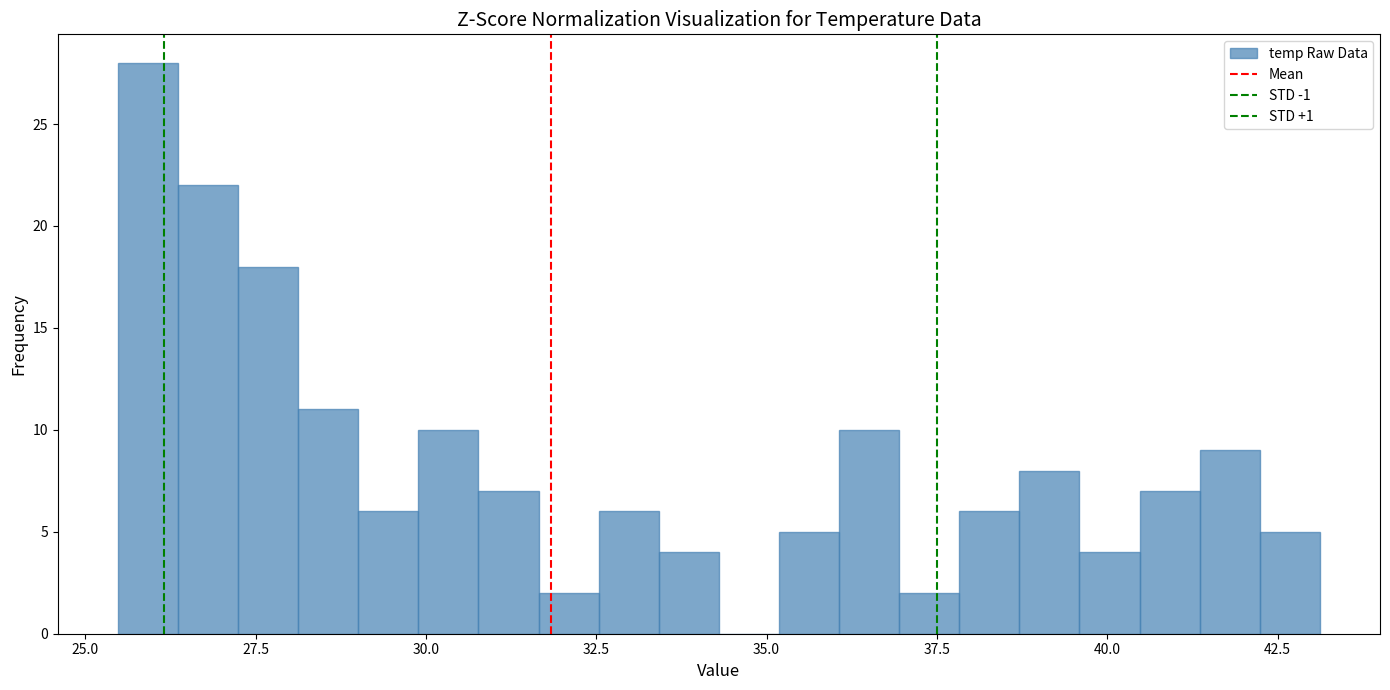

Around what value on the x-axis is the tallest bar? Give the approximate position of its centre, as read against the axis.

26.0